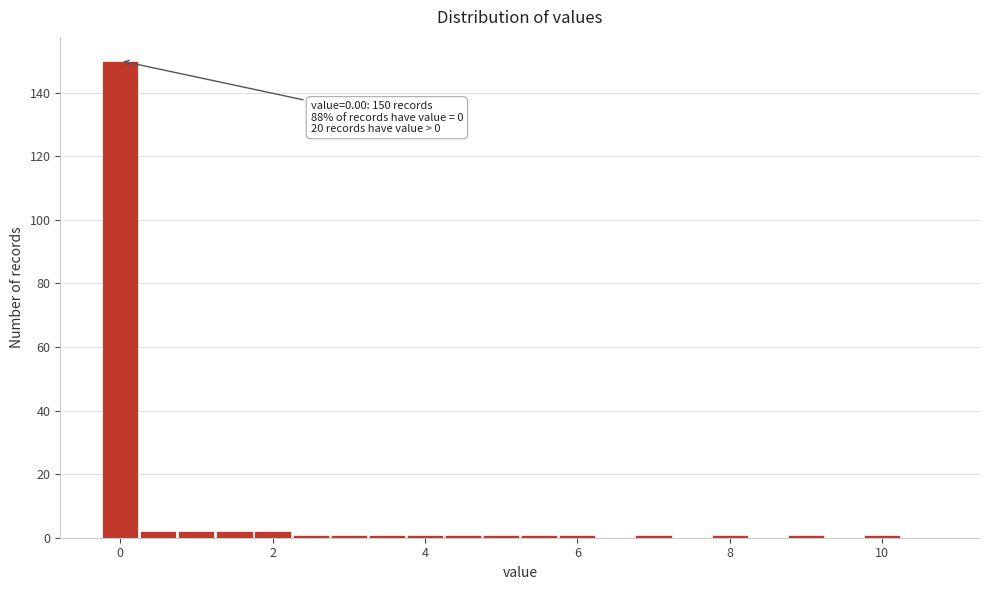

Around what value on the x-axis is the tallest bar? Give the approximate position of its centre, as read against the axis.

0.0